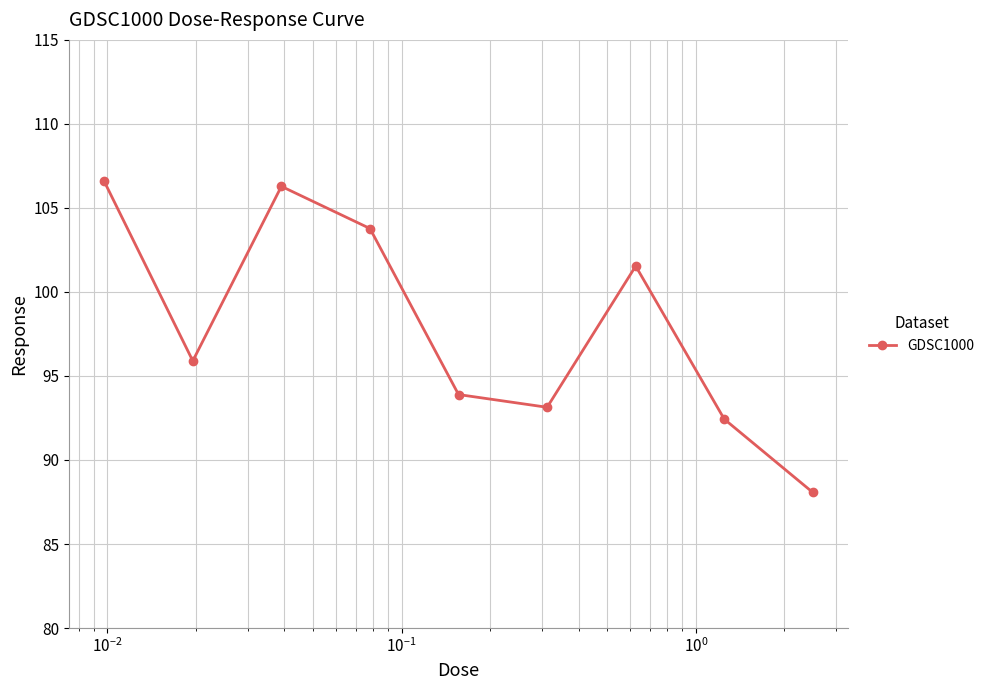

What is the difference between the maximum and minimum values?

18.5